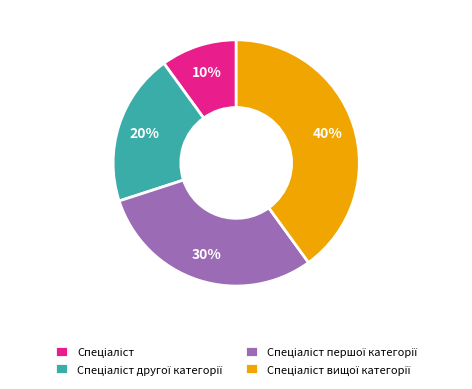

Does any single category account for the majority?

No